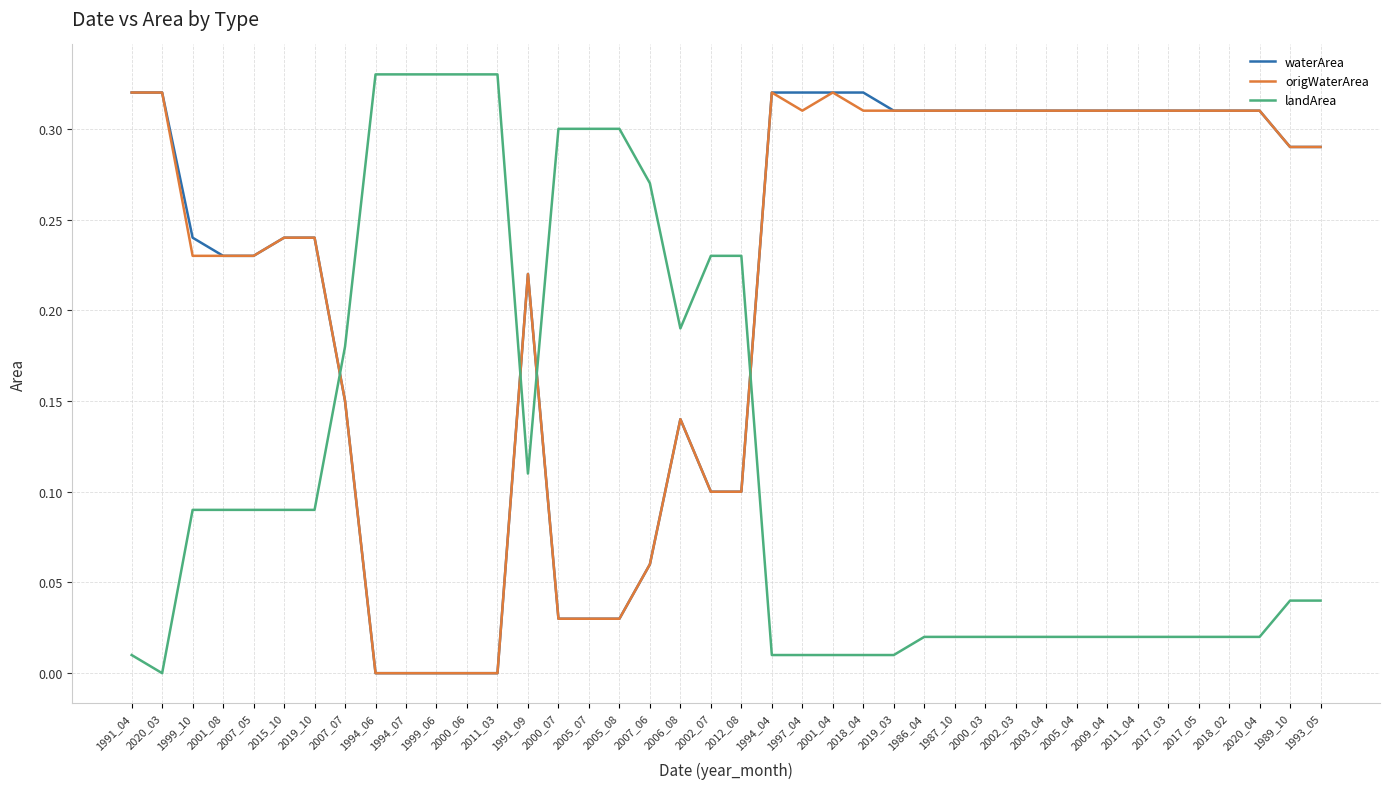

How many lines are shown in the chart?

3